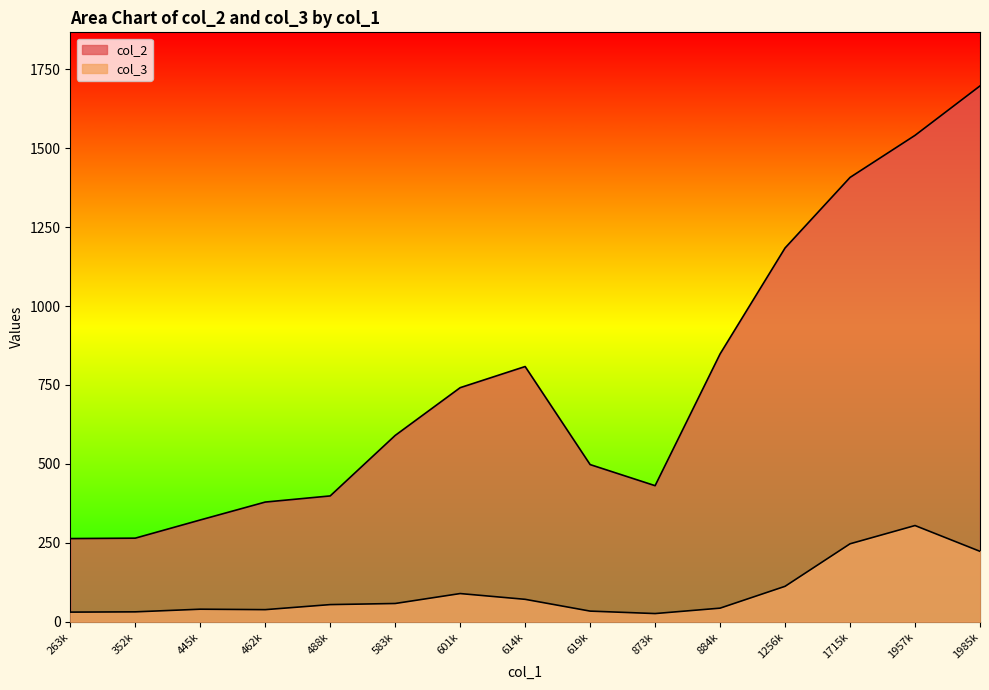

The value of col_3 at 1985693 is 148.5. True or false?

False